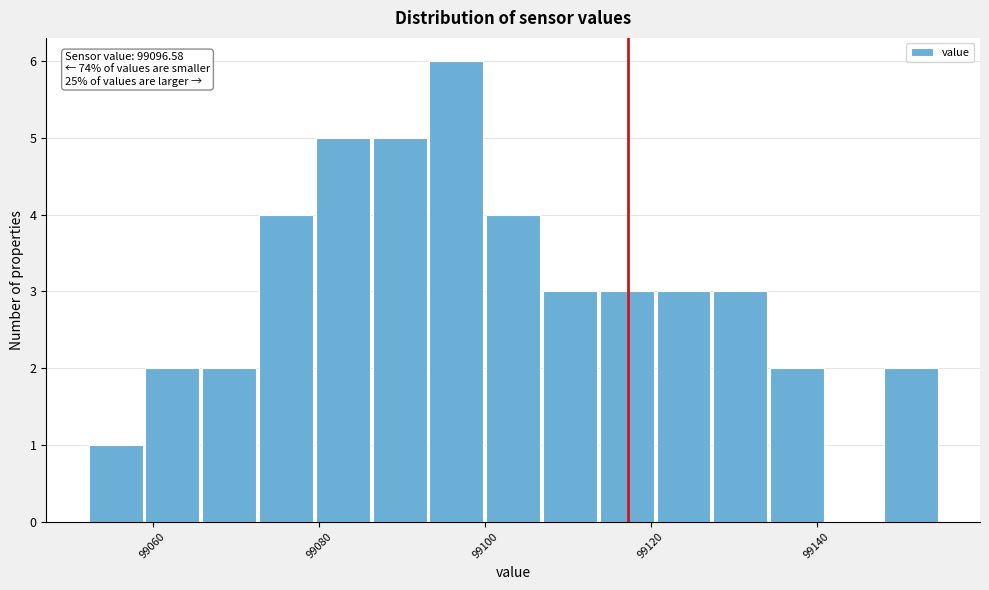

Around what value on the x-axis is the tallest bar? Give the approximate position of its centre, as read against the axis.

99096